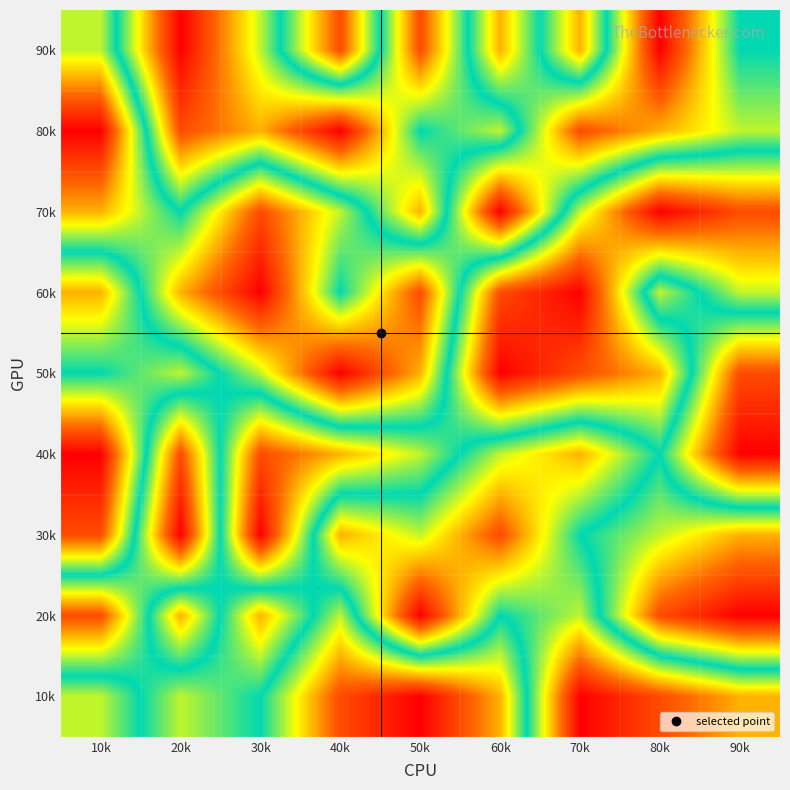

What is the minimum value shown in the chart?

1